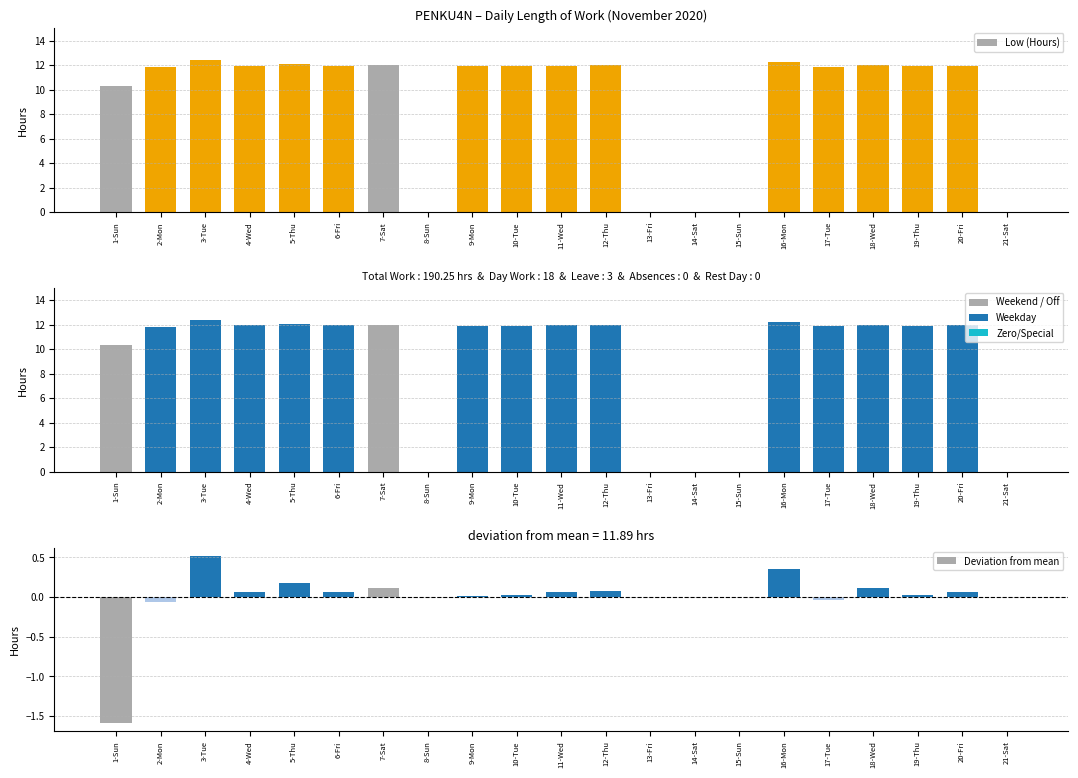

Is it true that Low (Hours) equals 20.2 at 9-Mon?

False